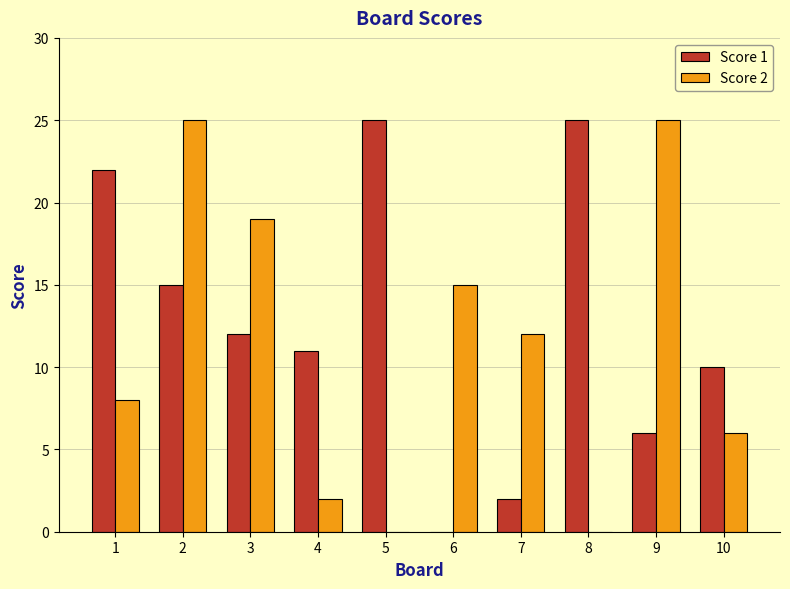

The value of Score 1 at 3 is 12. True or false?

True